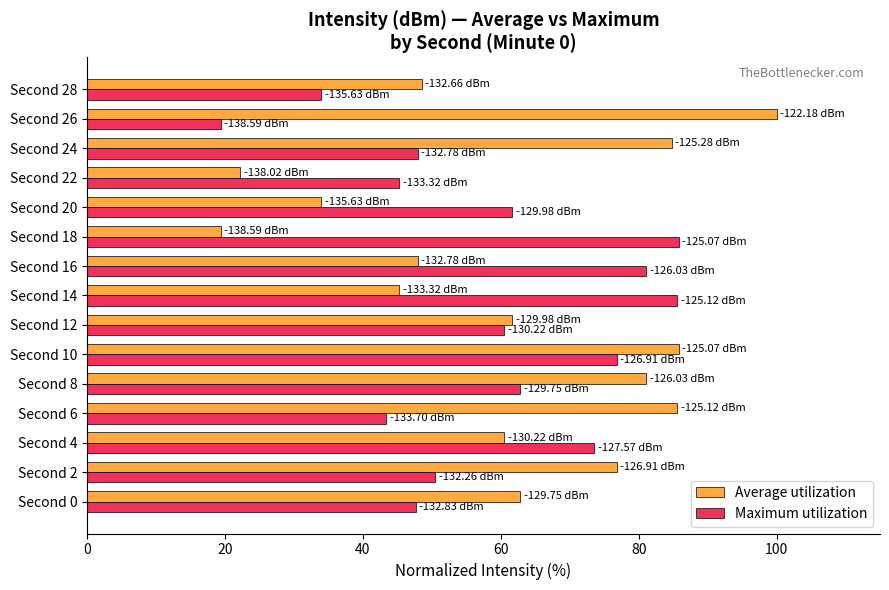

What is the sum of all Average utilization values?

916.4